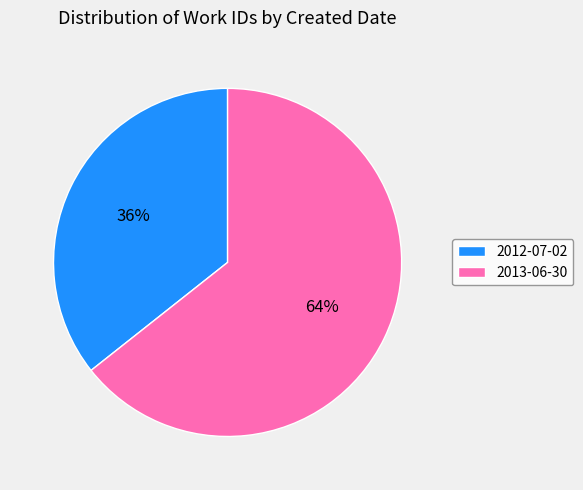

Which category has the biggest portion of the pie?

2013-06-30